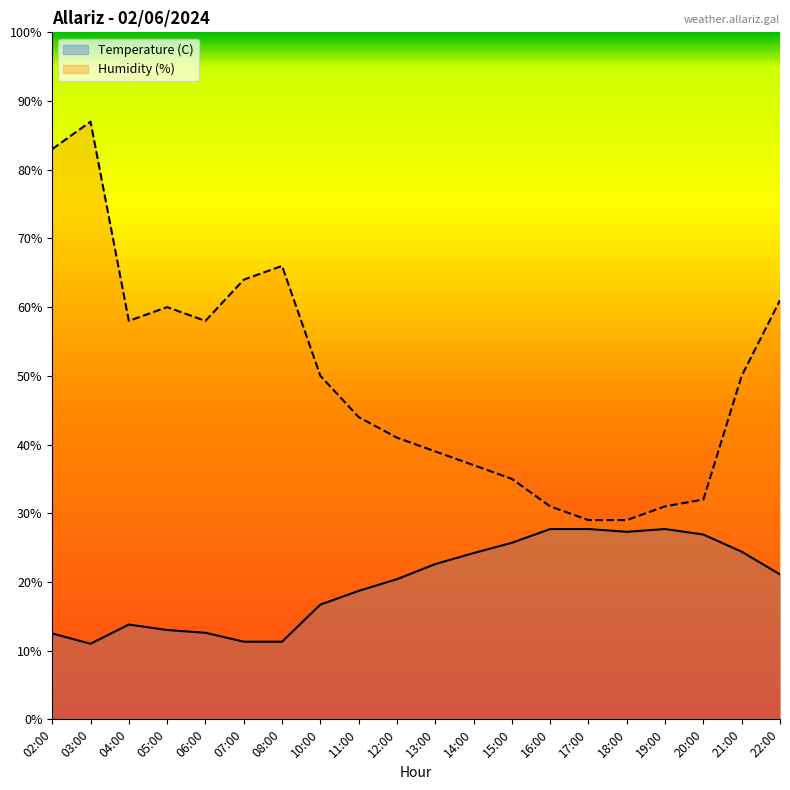

True or false: Temperature (C) and Humidity (%) intersect in this chart.

False